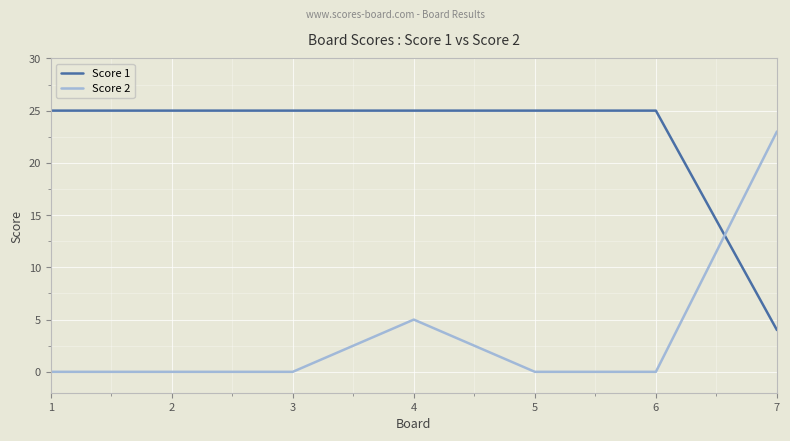

Reading left to right, extract all data points from this chart.

Score 1: 25	25	25	25	25	25	4
Score 2: 0	0	0	5	0	0	23